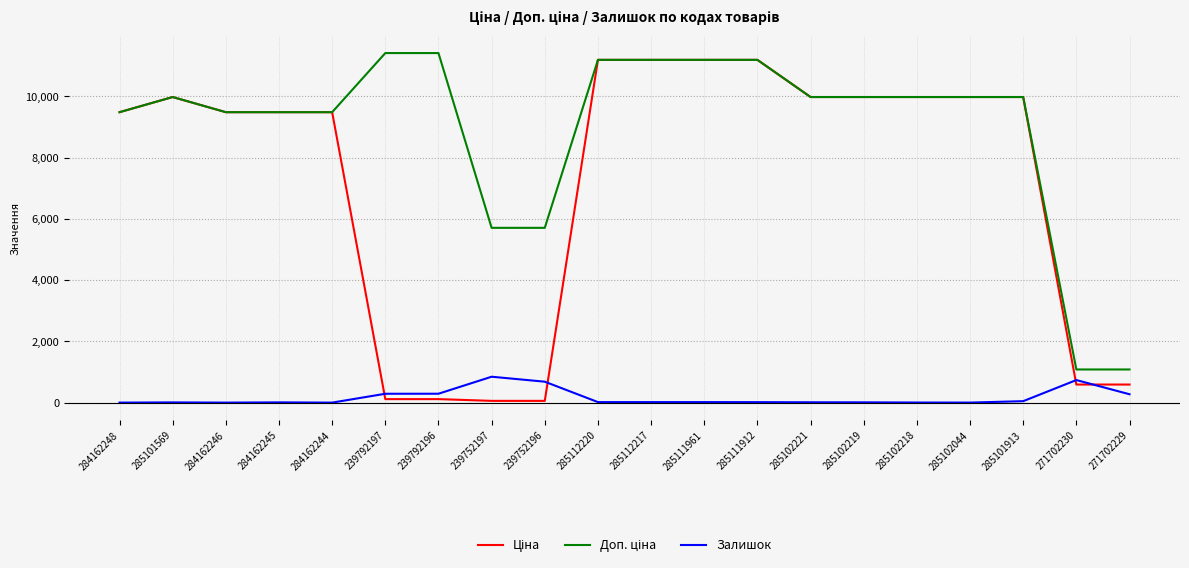

Is it true that Залишок equals 17.0 at 285111961?

True